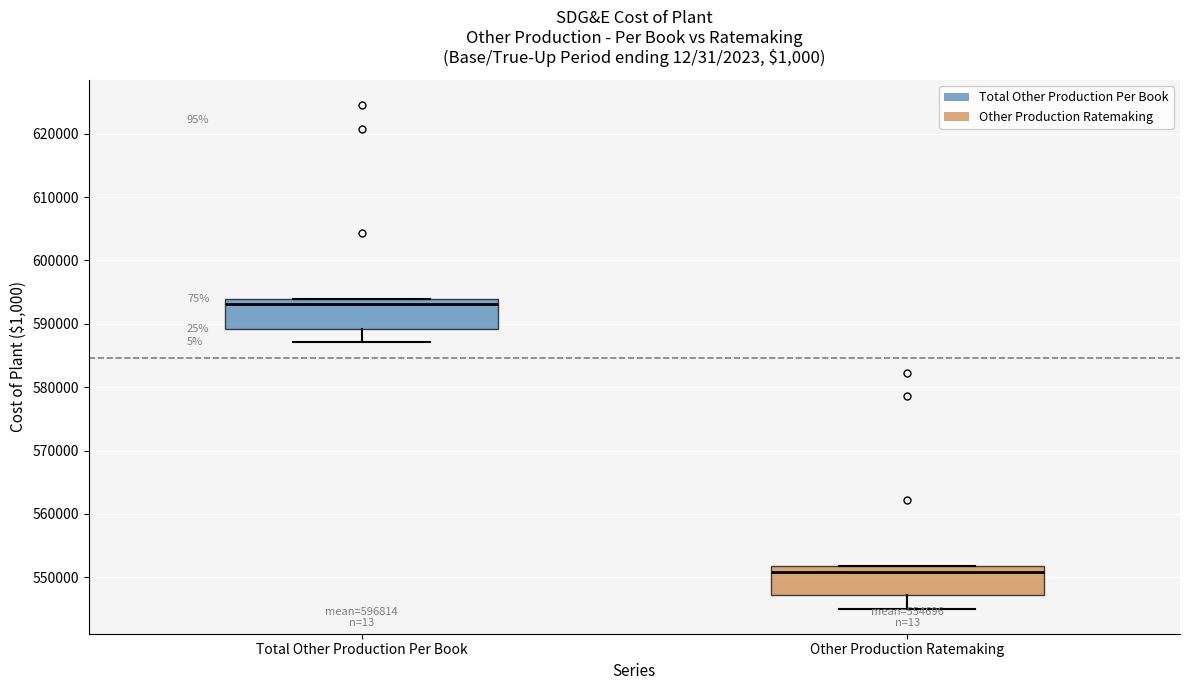

Reading left to right, read every box against the y-axis: the position of its median line, the range the box covers, and the ends of its whiskers. The values are not printed on the chart, so give them approximately, as read against the axis.

Total Other Production Per Book: median 593000, box 589000 to 594000, whiskers 587000 to 594000
Other Production Ratemaking: median 551000, box 547000 to 552000, whiskers 545000 to 552000